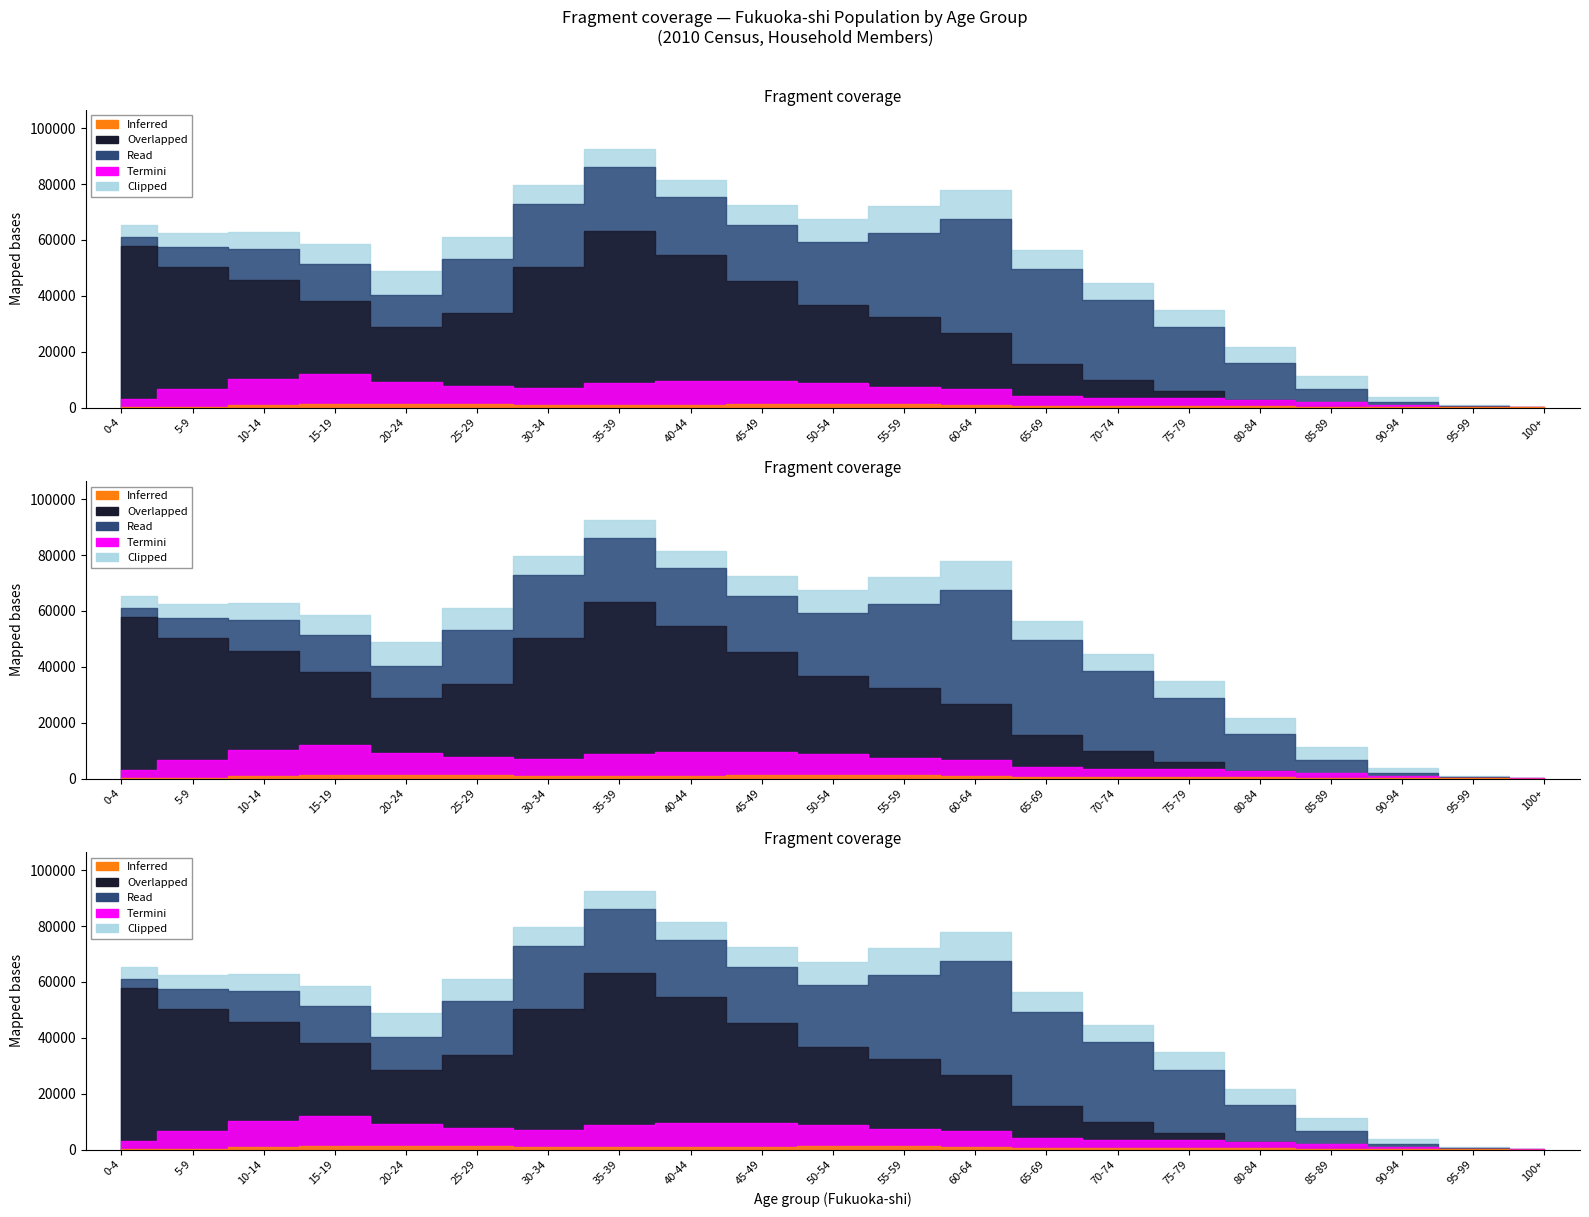

What is the difference between the maximum and minimum values in the Inferred series?

1218